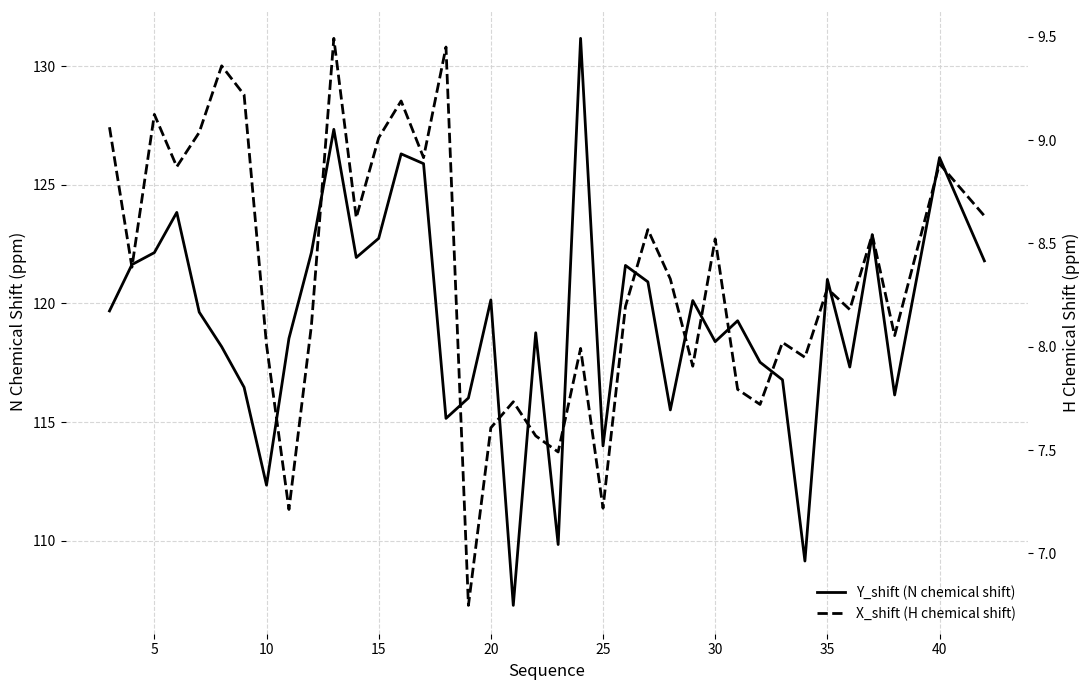

Which series has the widest spread of values?

Y_shift (N chemical shift)